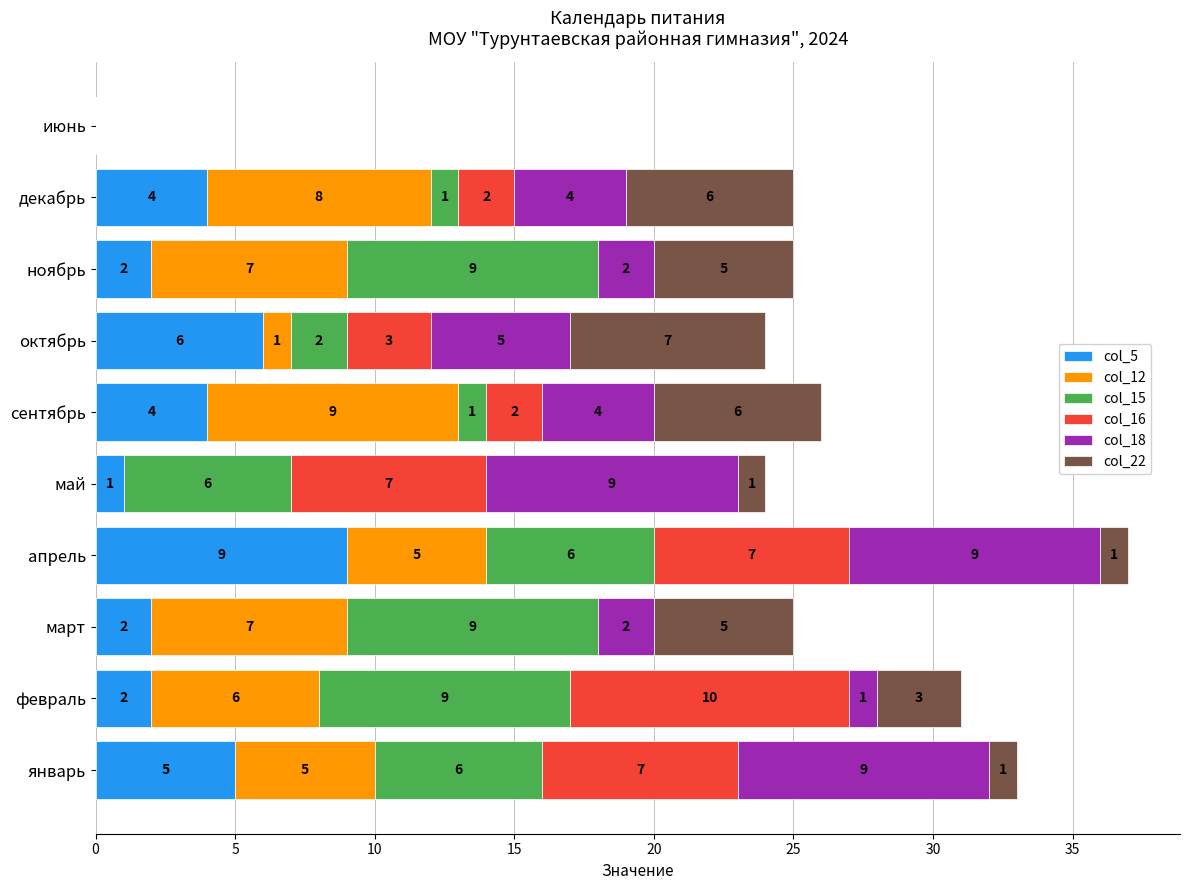

What is the total value across all series at сентябрь?

26